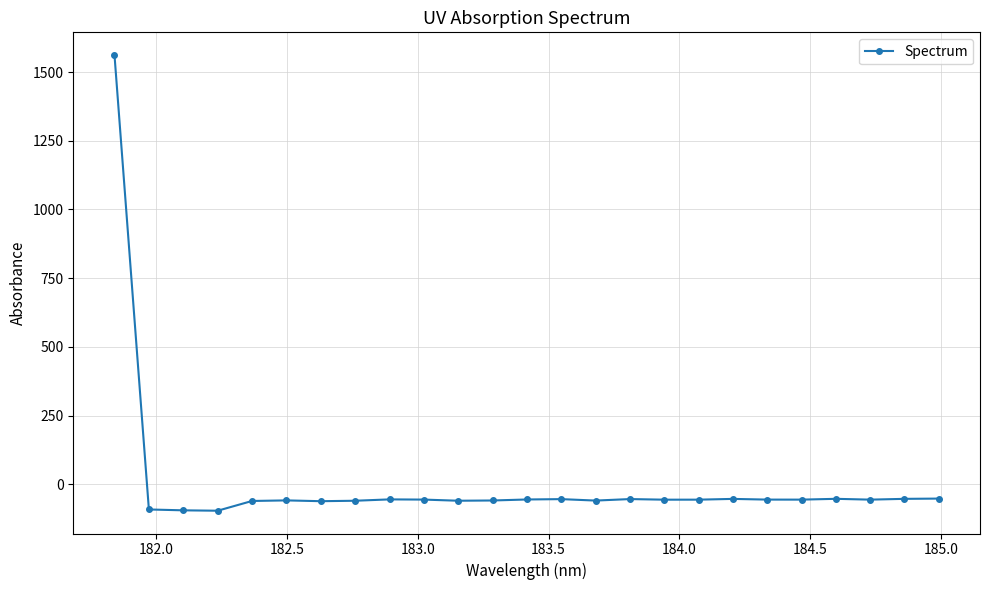

True or false: the data has more than 1 interior local peaks.

True